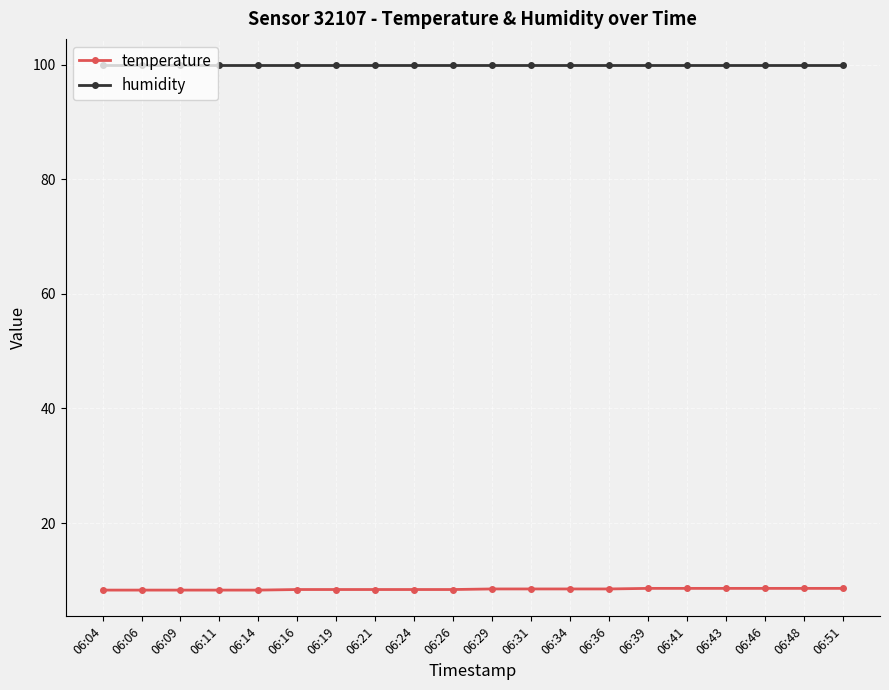

What is the value of the humidity point at the 5th from the left?

99.9